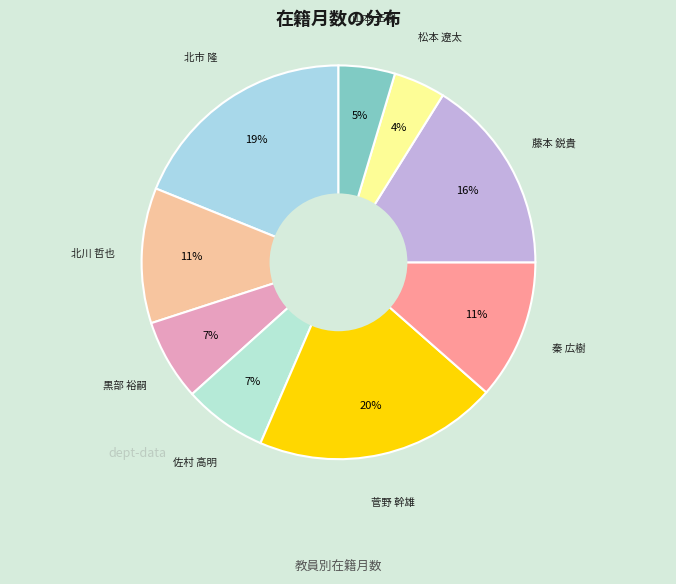

Which category has the biggest portion of the pie?

菅野 幹雄